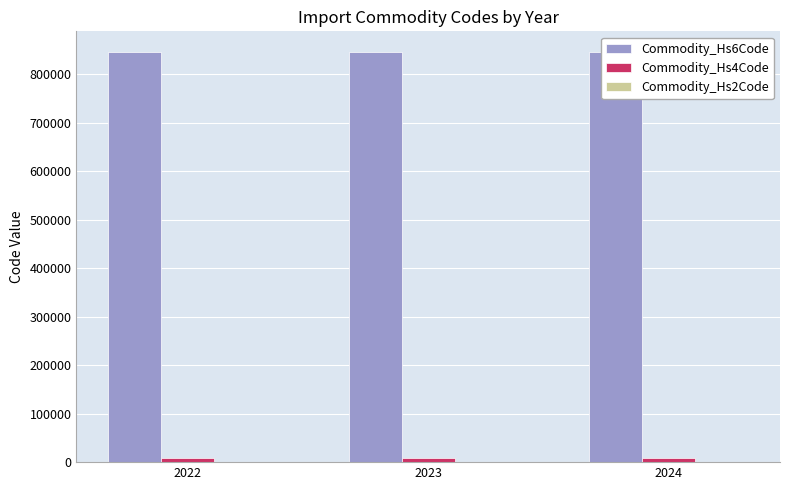

Which category has the lowest value in the Commodity_Hs4Code series?

2022